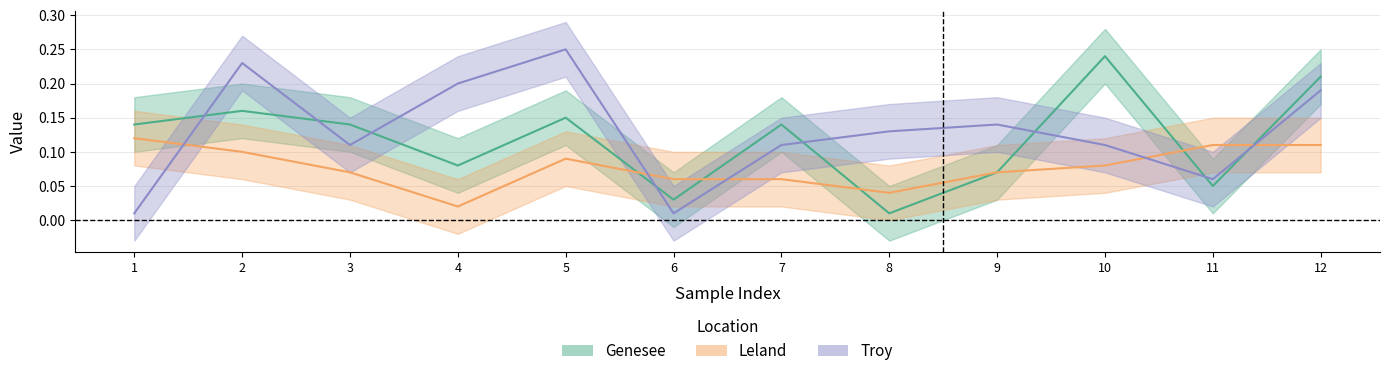

What is the value of the Troy point at the 7th from the left?

0.1